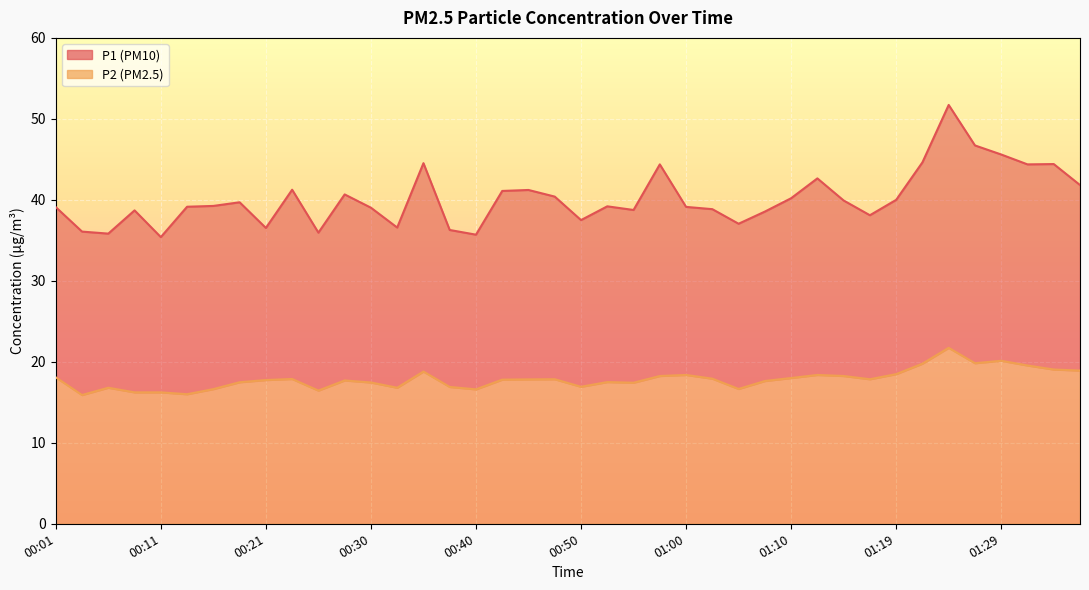

Which label corresponds to the largest value in the chart?

01:24